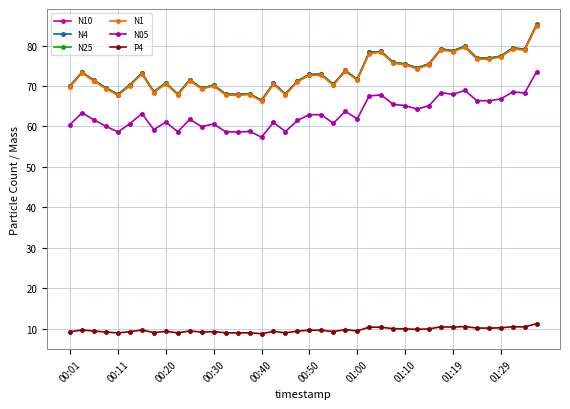

Count the number of categories in the chart.

40